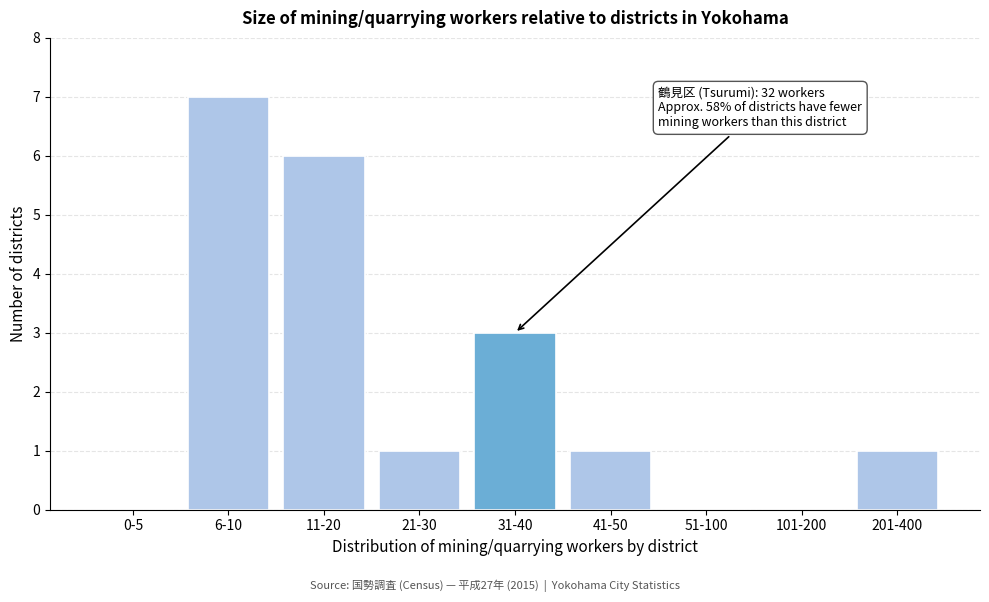

Reading left to right, transcribe all the data shown in this chart.

0-5=0	6-10=7	11-20=6	21-30=1	31-40=3	41-50=1	51-100=0	101-200=0	201-400=1